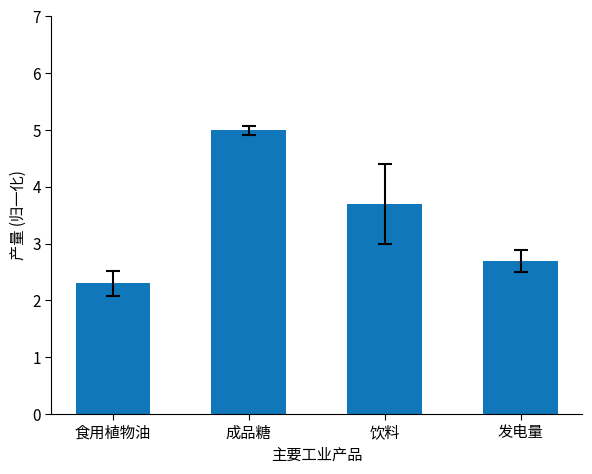

What position from the right is 成品糖?

3